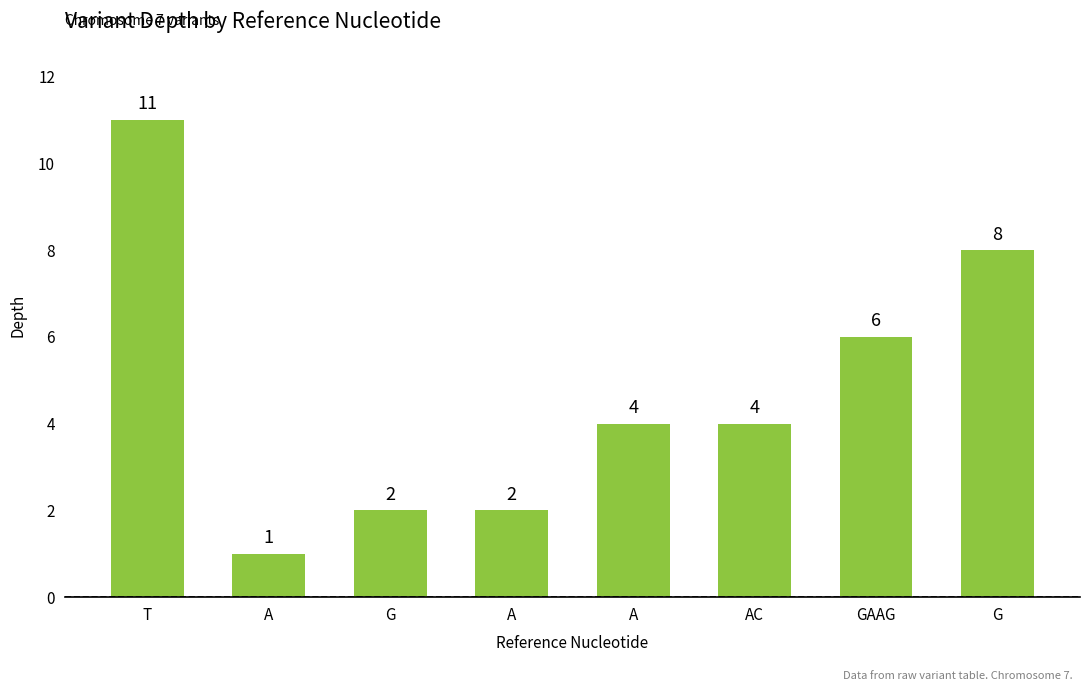

How many data points does each series have?

8